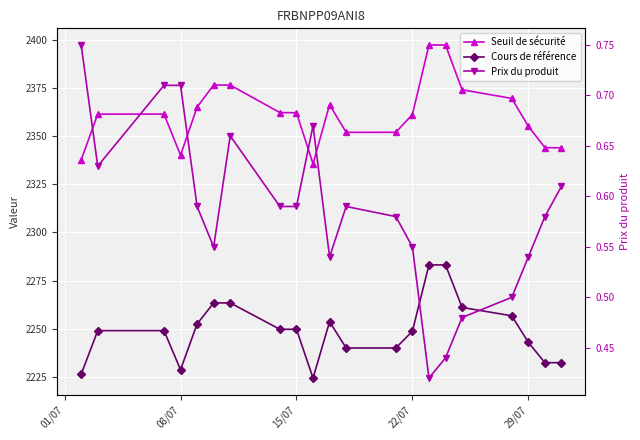

Which series has the widest spread of values?

Seuil de sécurité